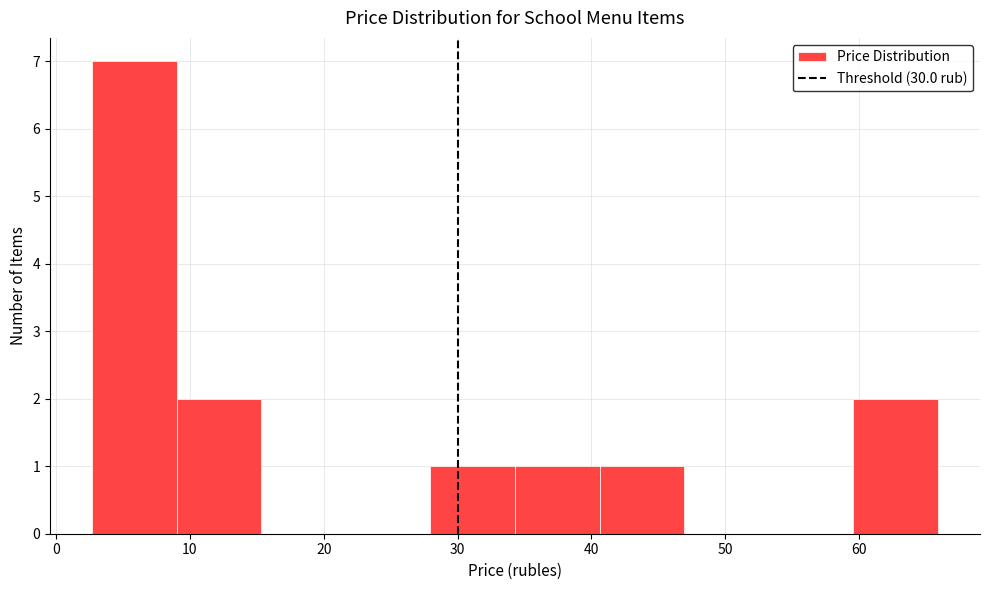

Reading left to right, list every bar in this chart as the range it spans on the x-axis followed by its height. Neither the bar edges nor the heights are printed on the chart, so give them approximately, as read against the axes.

3 to 9: 7
9 to 15: 2
15 to 22: 0
22 to 28: 0
28 to 34: 1
34 to 41: 1
41 to 47: 1
47 to 53: 0
53 to 60: 0
60 to 66: 2